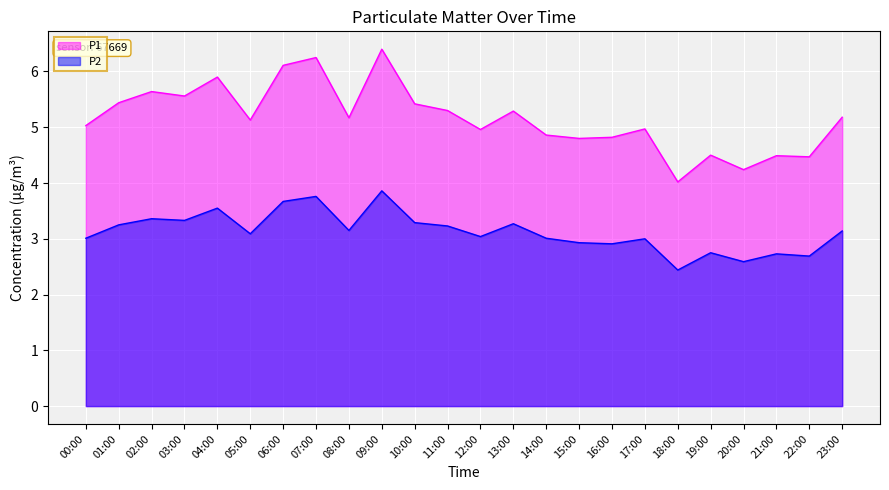

Where is the first local maximum for P1?

02:00